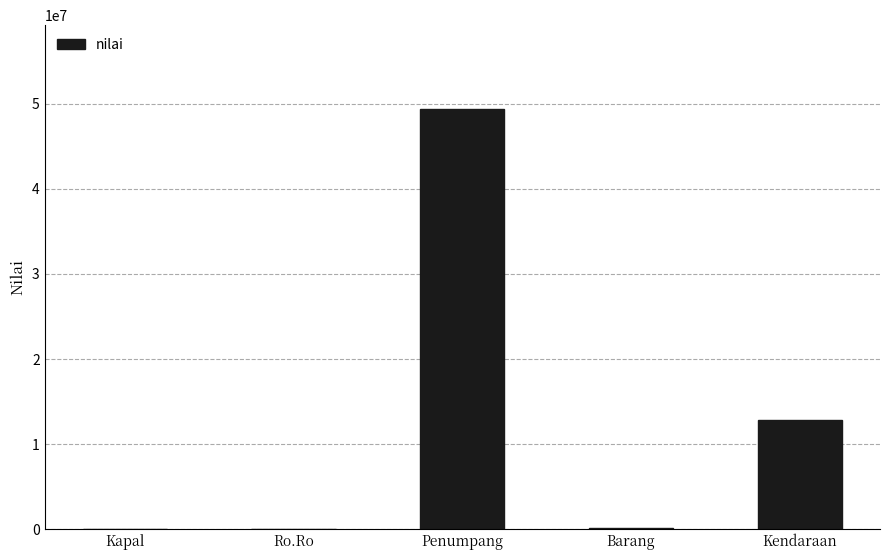

What is the average value?

12457708